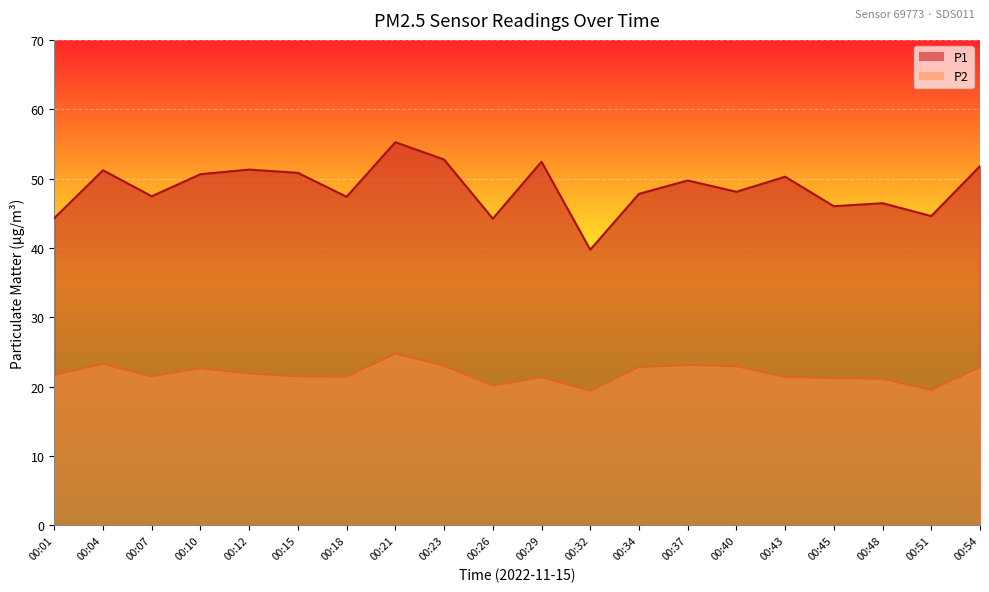

True or false: P1 and P2 intersect in this chart.

False